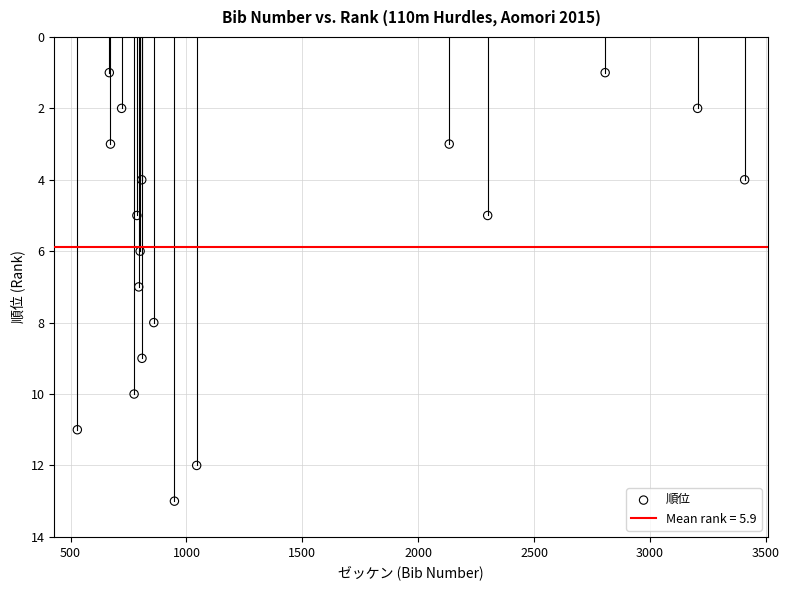

What is the range of X values (max minus min)?

2880